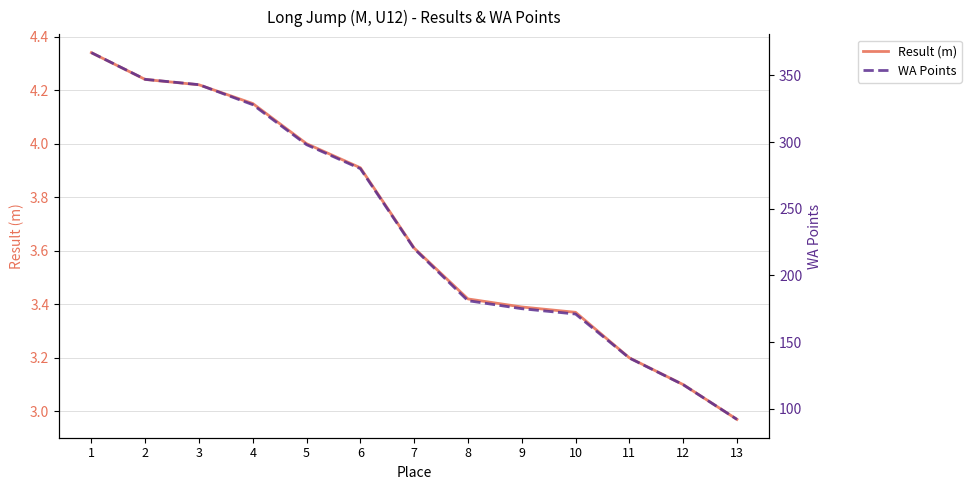

What is the value of the Result (m) point at the 5th from the left?

4.0